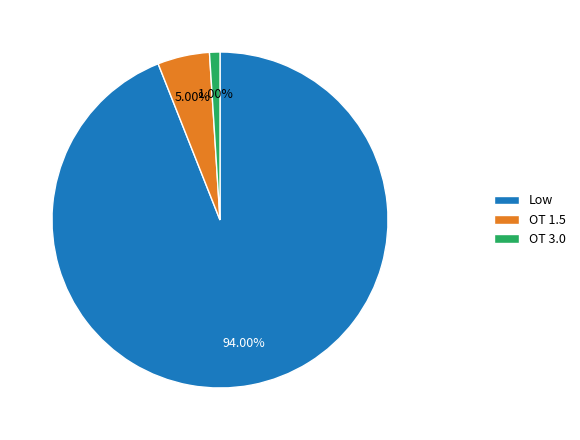

Do OT 3.0 and Low together represent more than half of the pie?

Yes